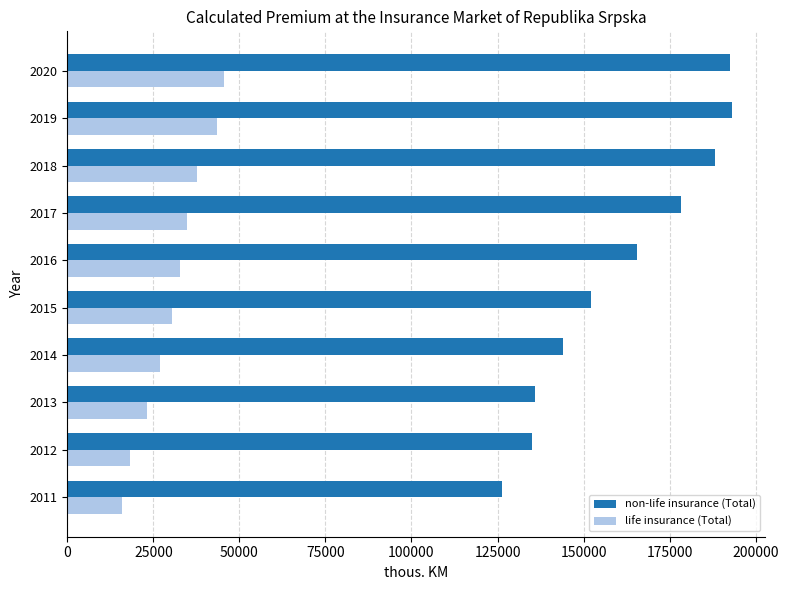

What is the lowest value of the life insurance (Total) series?

15777